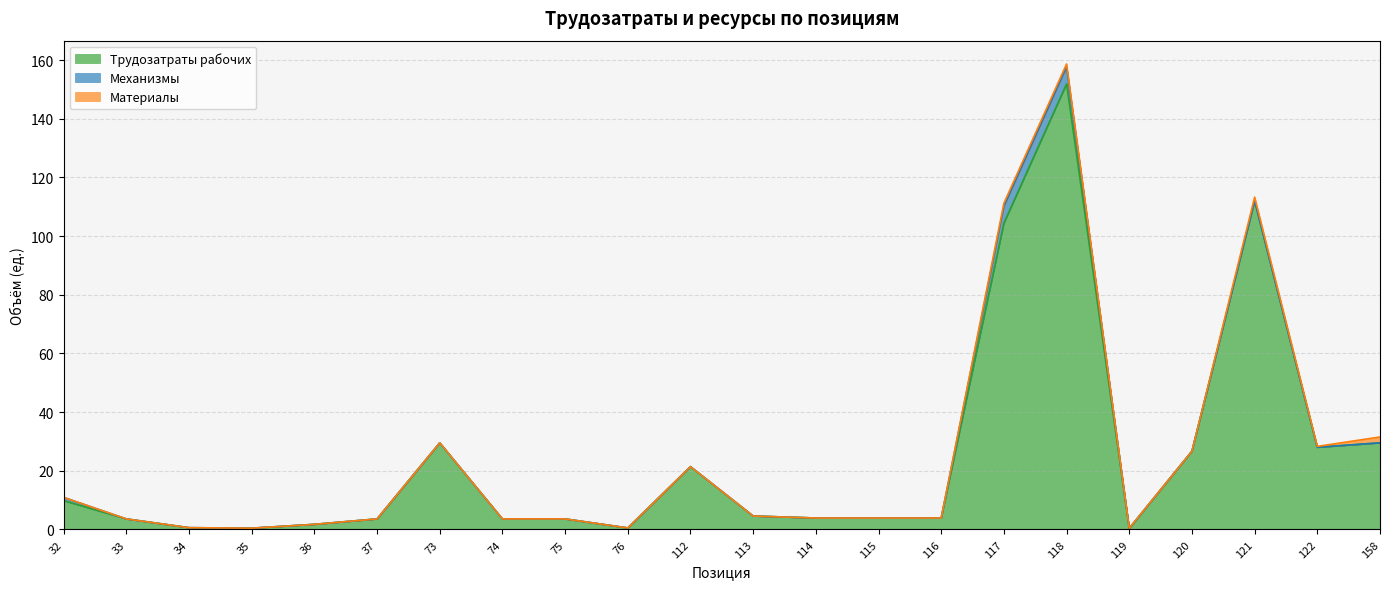

Rank the series by their maximum value, from lowest to highest.

Материалы, Механизмы, Трудозатраты рабочих